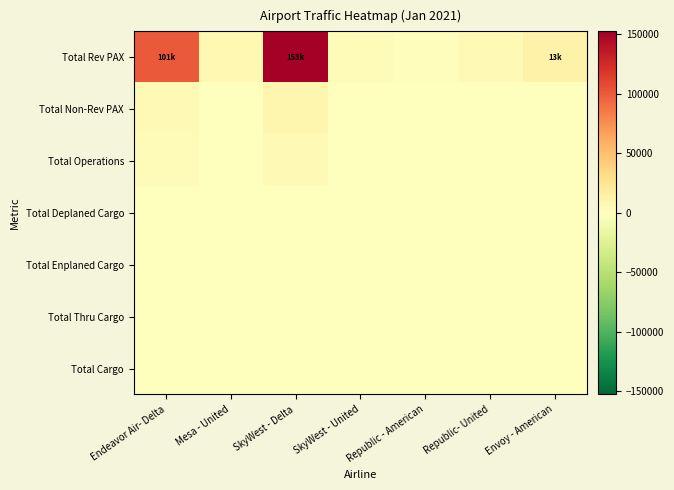

What is the spread (max minus min) of values at Endeavor Air- Delta?

101257